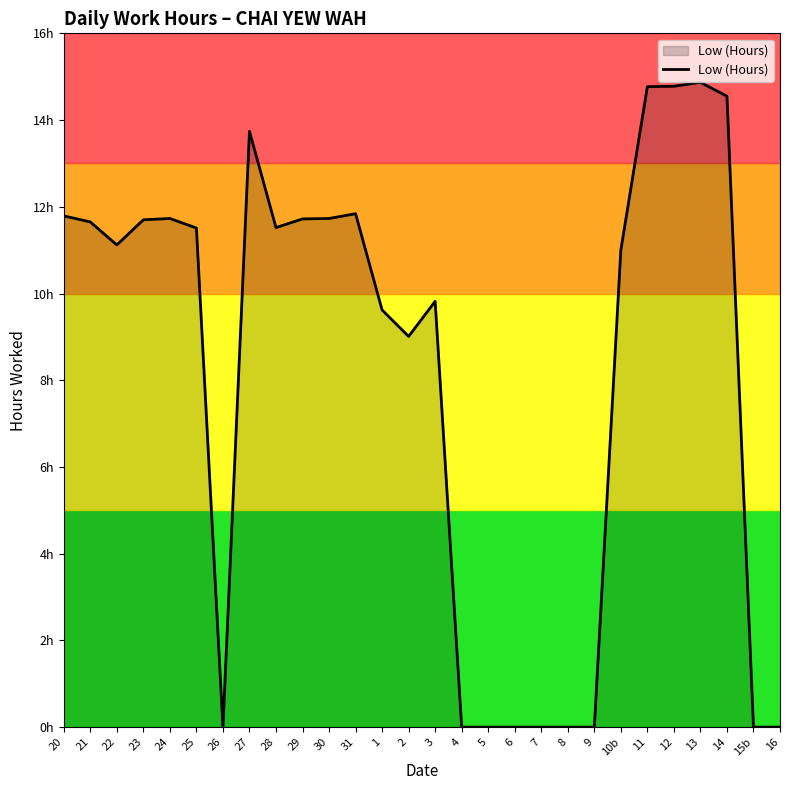

At which label does the data first exceed 11?

20